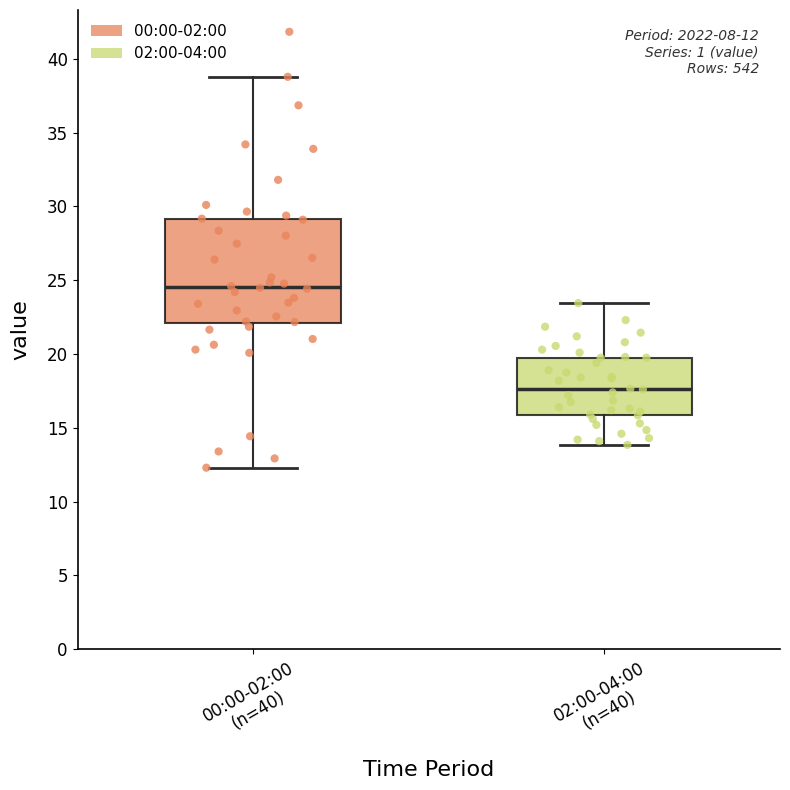

Which box is the tallest, from its lower edge to its upper edge?

00:00-02:00 (n=40)